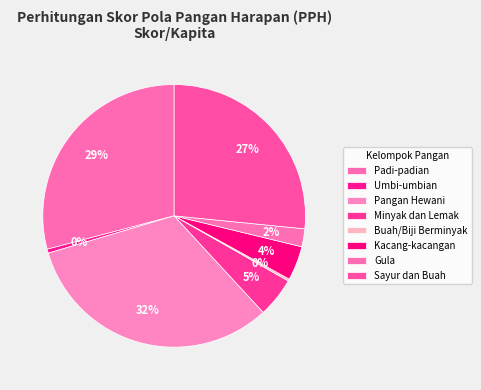

The Pangan Hewani slice represents 20% of the pie. True or false?

False